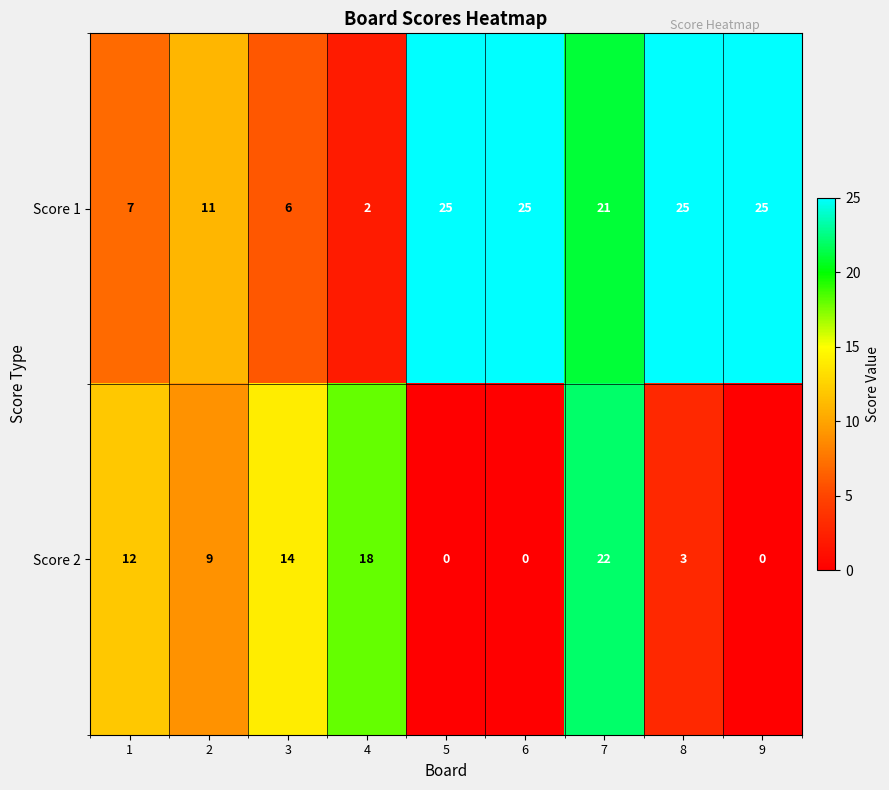

Reading right to left, transcribe all the data shown in this chart.

Score 1: 9=25	8=25	7=21	6=25	5=25	4=2	3=6	2=11	1=7
Score 2: 9=0	8=3	7=22	6=0	5=0	4=18	3=14	2=9	1=12